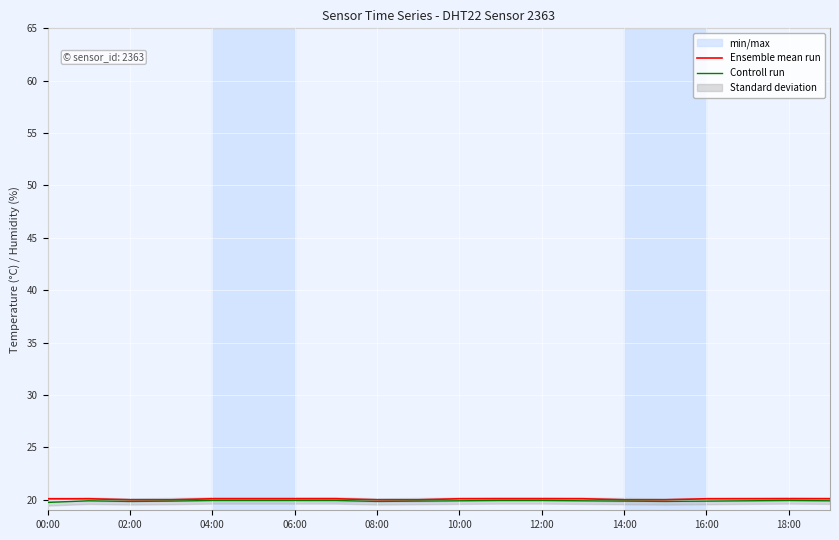

At which label does Ensemble mean run reach its peak?

00:00